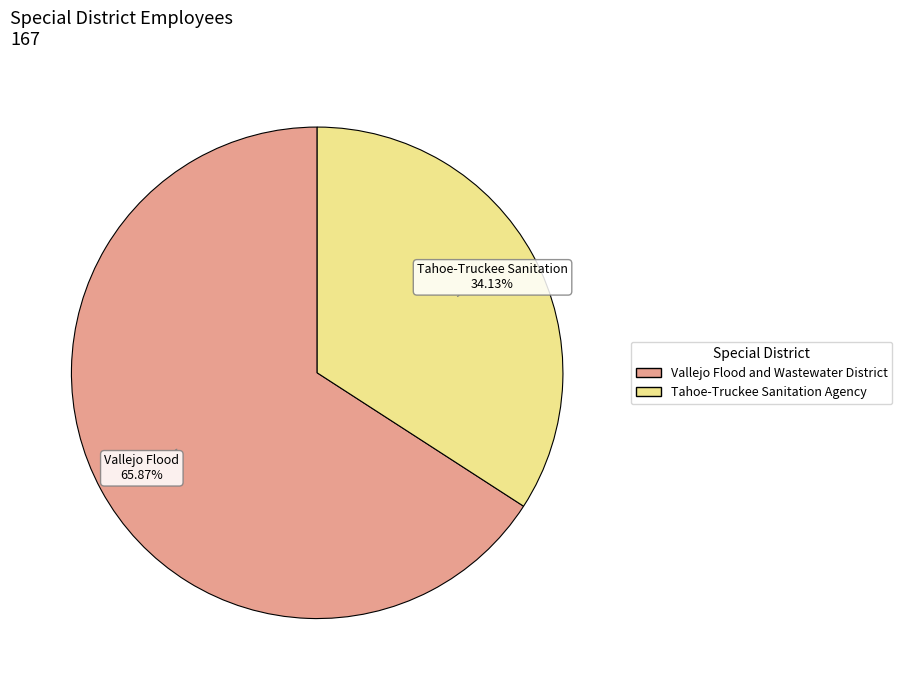

To the nearest percent, what percentage of the pie is Vallejo Flood and Wastewater District?

66%